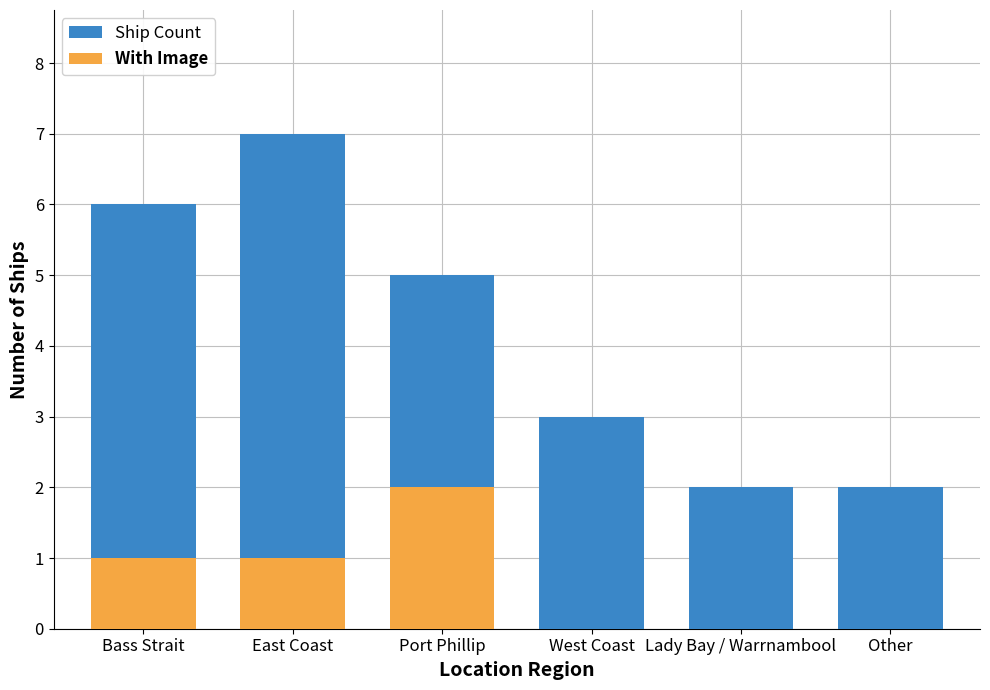

Rank the series at East Coast from lowest to highest value.

With Image, Ship Count